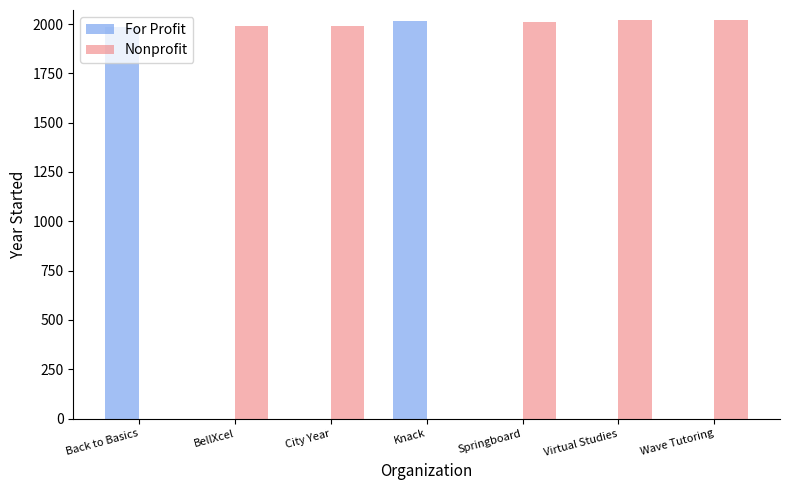

What is the total value across all series at City Year?

1988